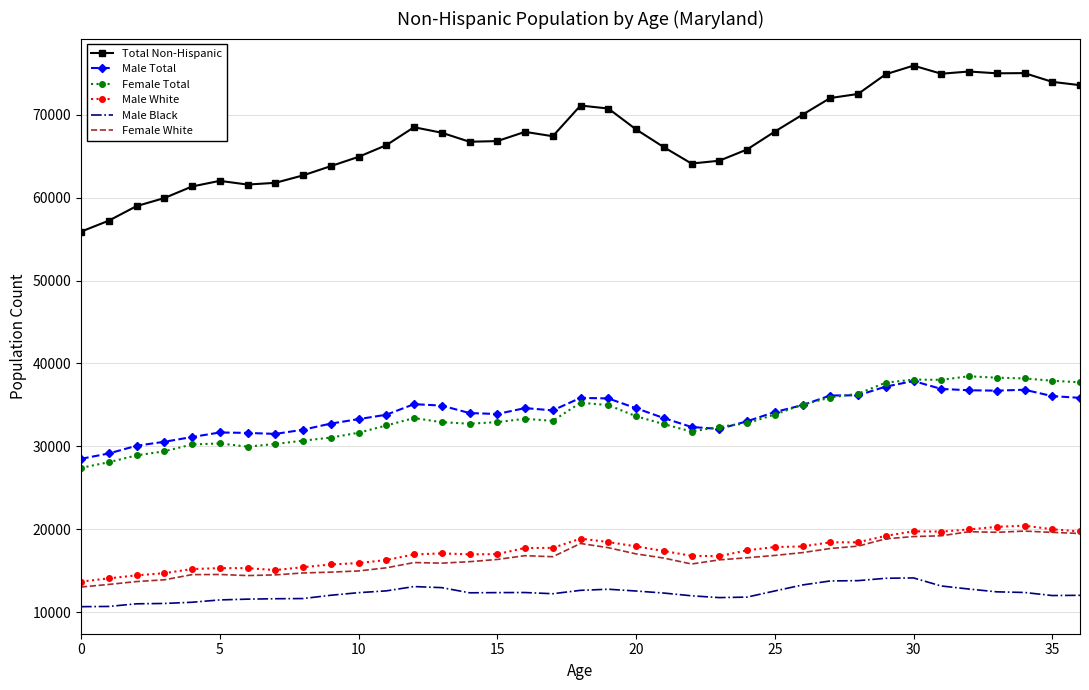

In Female White, how many points are lower than both neighbors (excluding endpoints)?

5